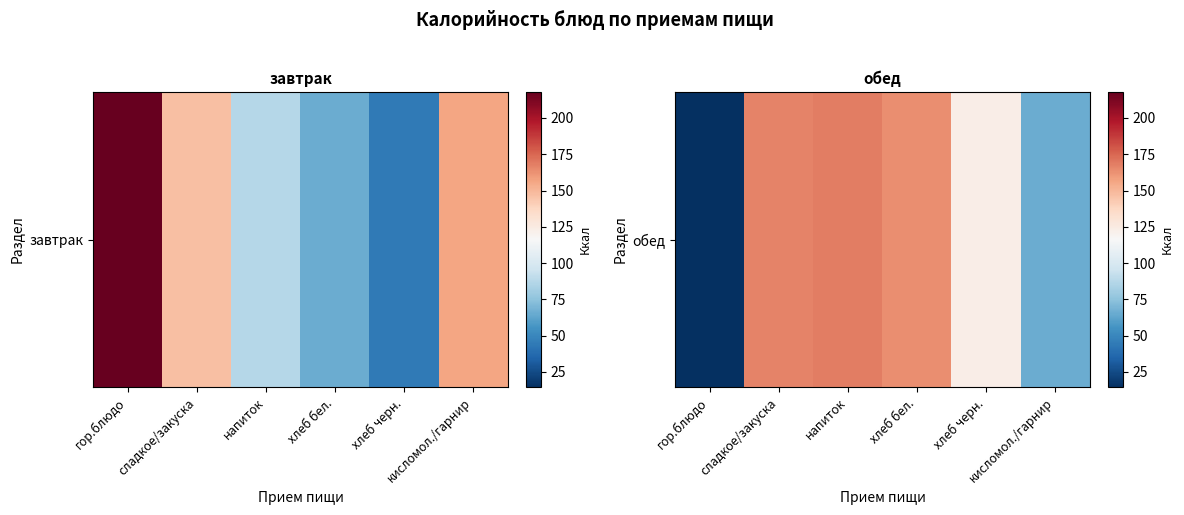

What is the sum of all values?

701.3